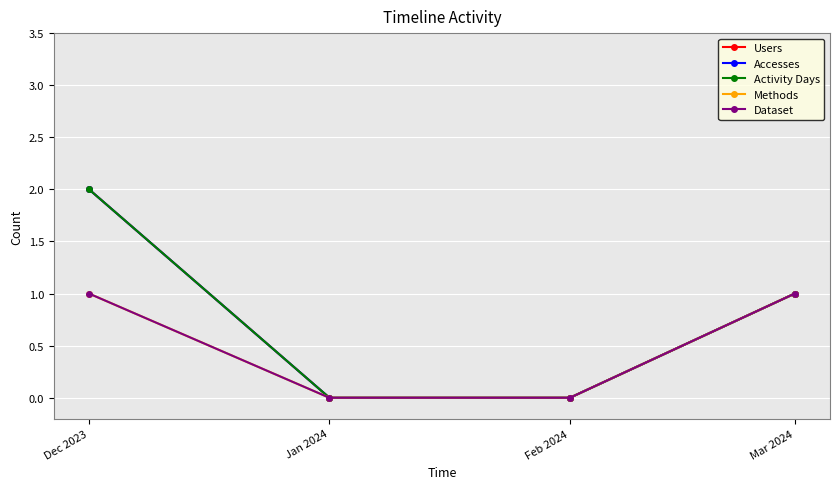

How many lines are shown in the chart?

5